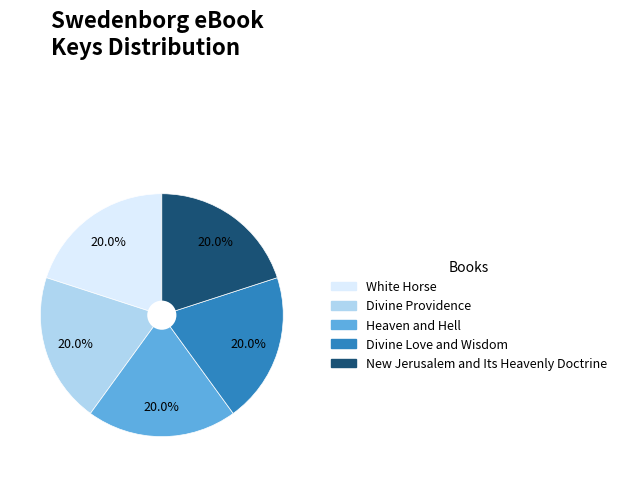

Does Divine Love and Wisdom represent more than half of the total?

No